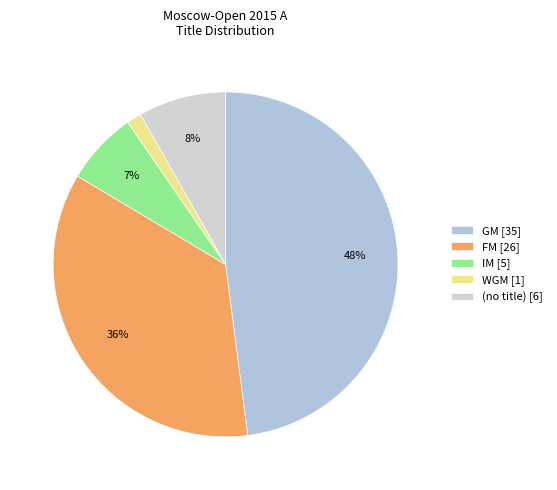

How many segments does this pie chart have?

5